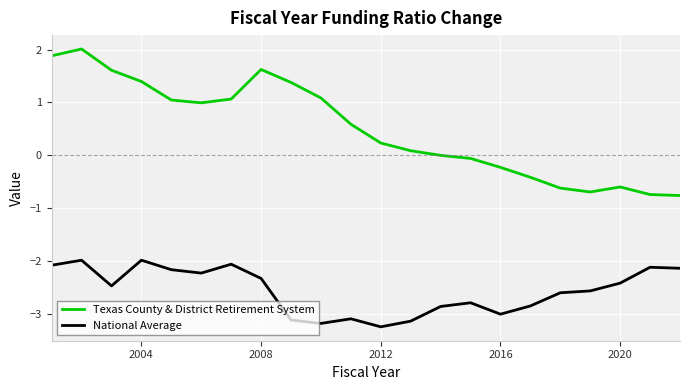

Rank the series by their average value, from lowest to highest.

National Average, Texas County & District Retirement System